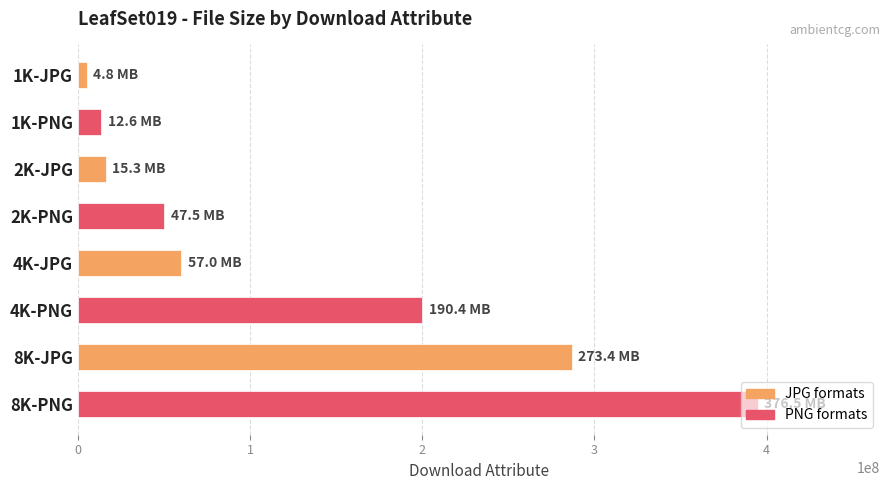

What is the change in value from 2K-JPG to 4K-JPG?

+43762004